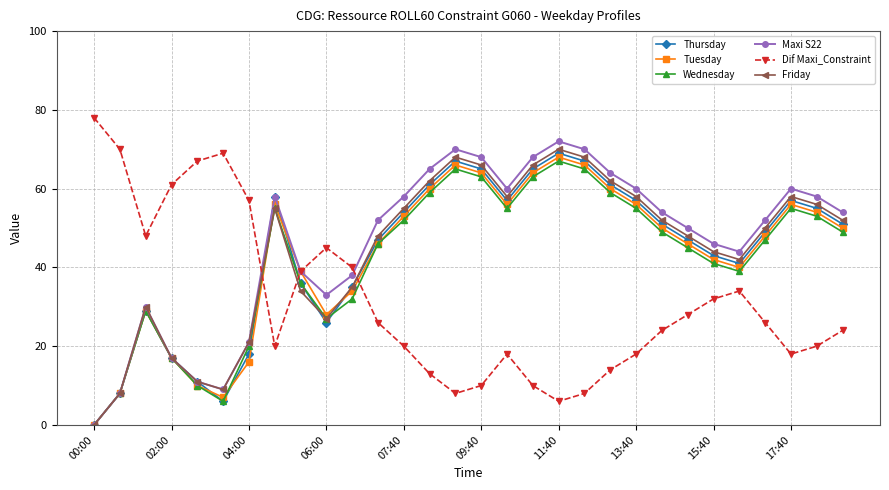

After their last crossing, which series has the higher values: Dif Maxi_Constraint or Wednesday?

Wednesday